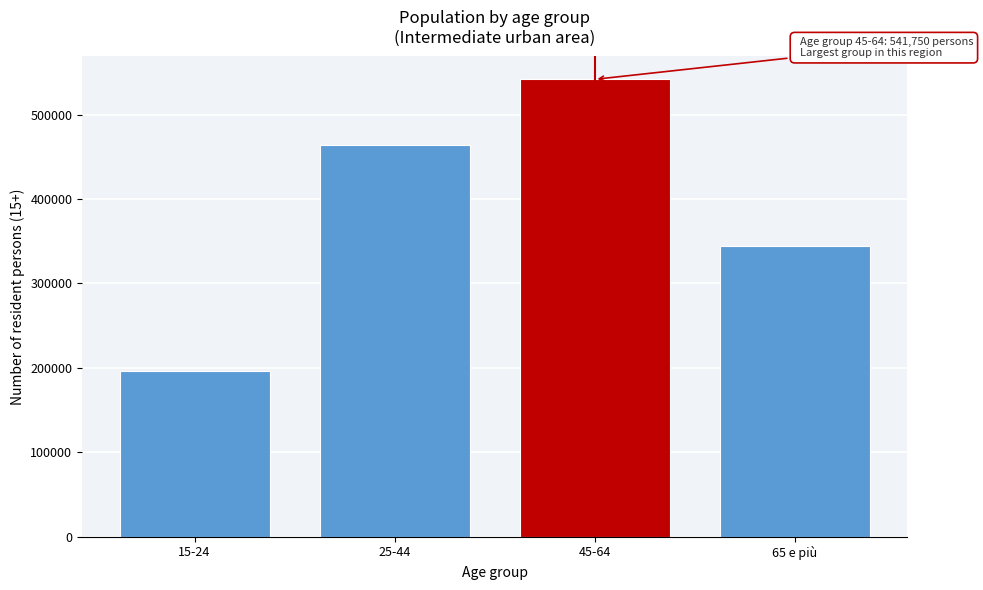

Reading right to left, transcribe all the data shown in this chart.

344809.2	541749.6	463620.7	196435.4